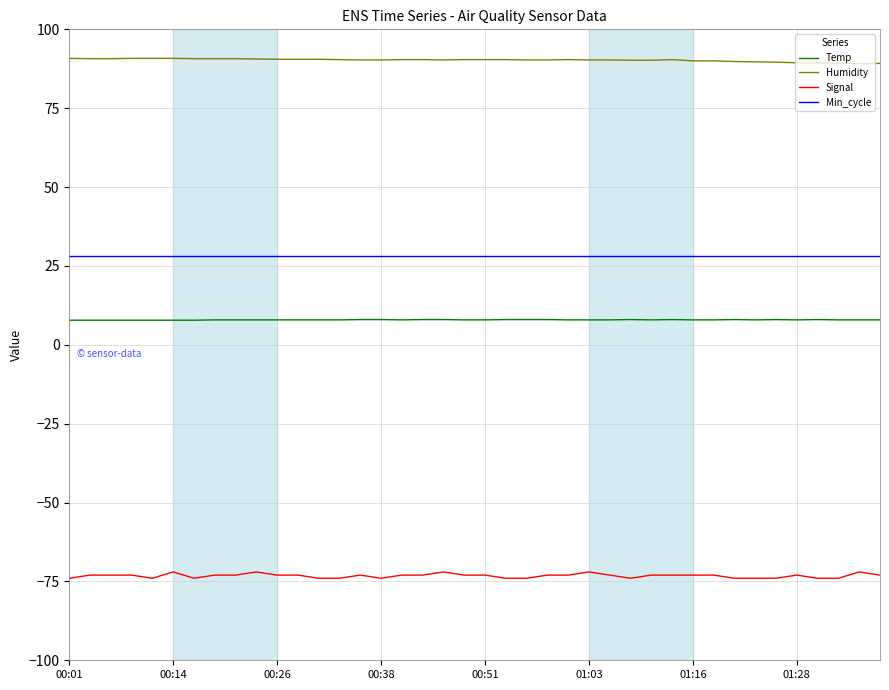

How many categories are shown in the chart?

40